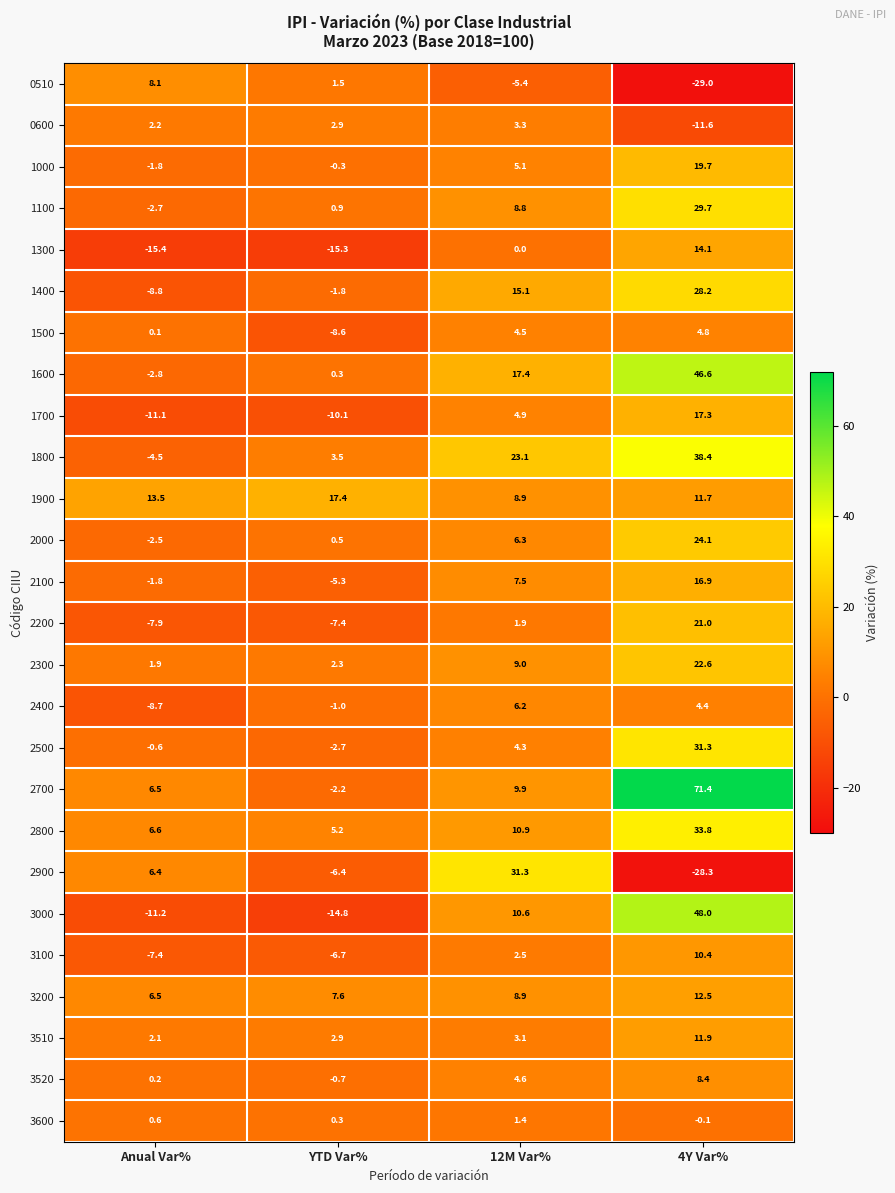

What is the difference between the highest and lowest values at YTD Var%?

32.7